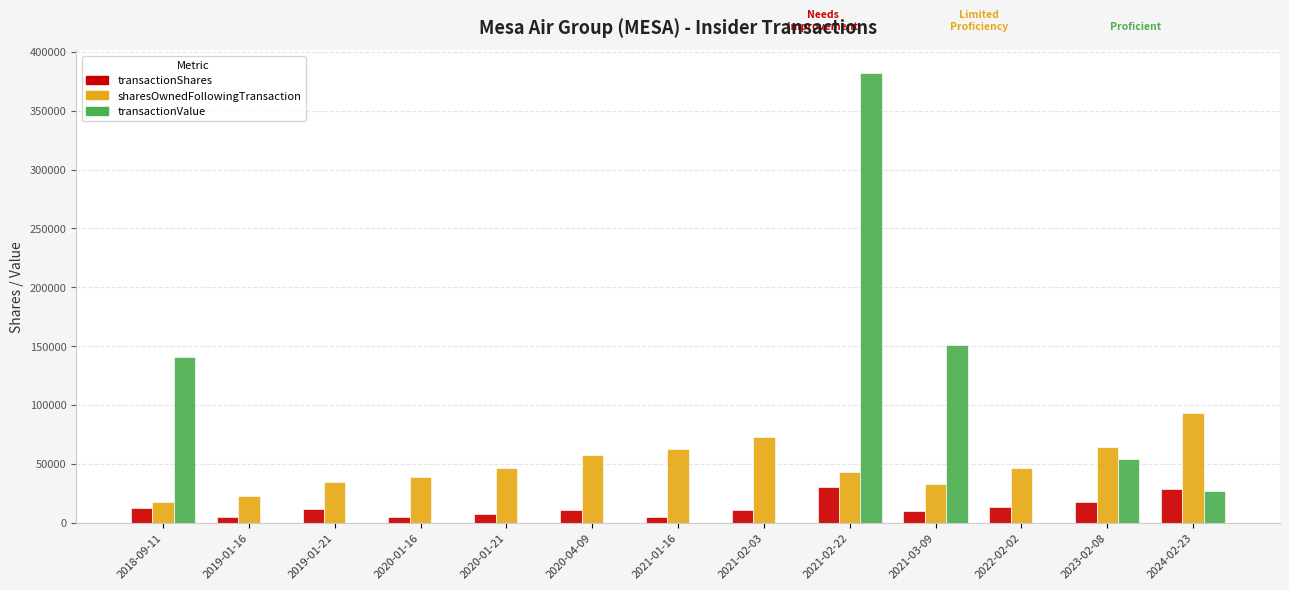

Between 2020-01-16 and 2021-03-09, which series saw the biggest shift?

transactionValue